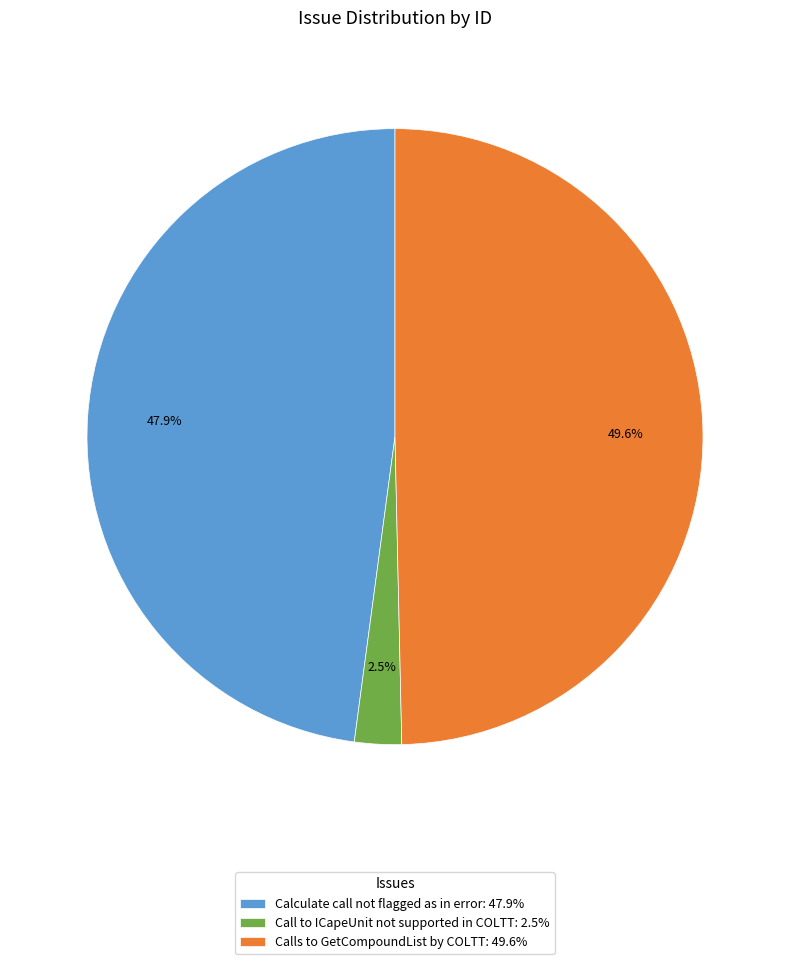

What is the total percentage of Calculate call not flagged as in error and Calls to GetCompoundList by COLTT?

97.5%